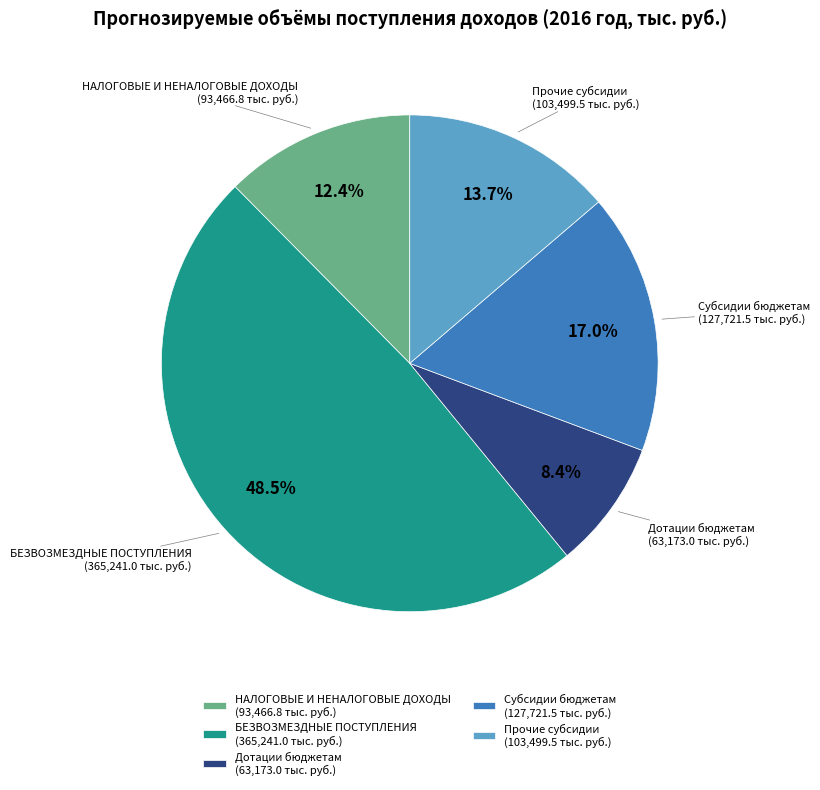

Approximately how many times larger is the value at Дотации бюджетам compared to Субсидии бюджетам?

0.5